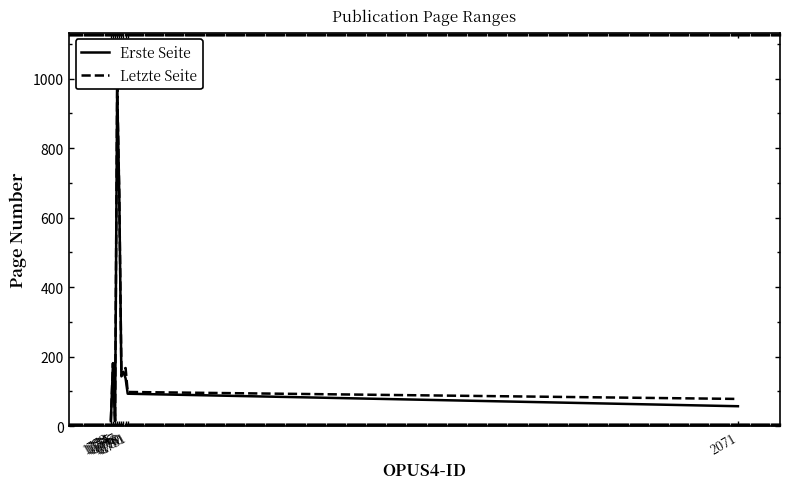

What is the approximate value of Erste Seite at 1779?

156